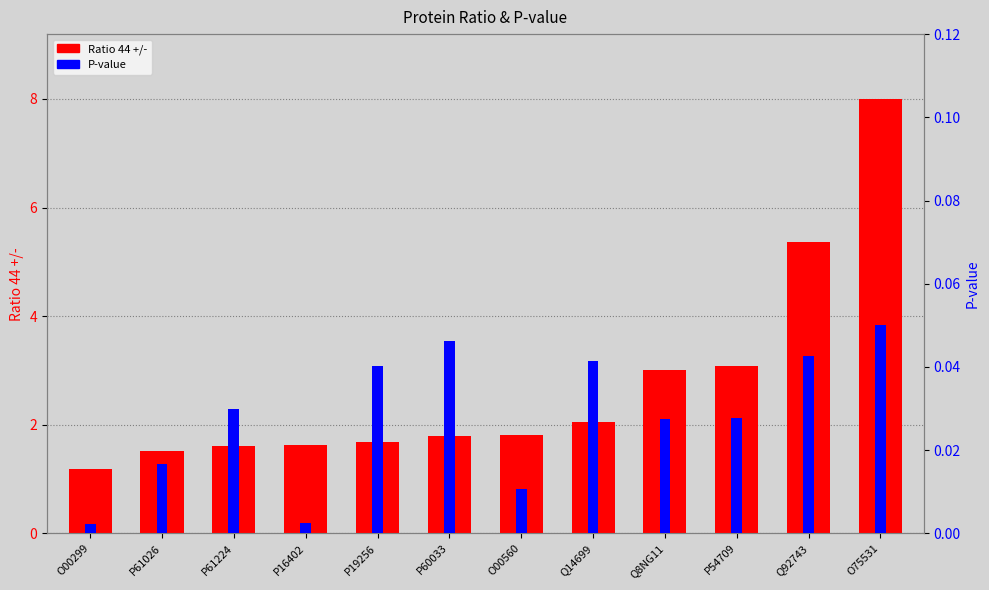

How many distinct data groups are displayed?

2